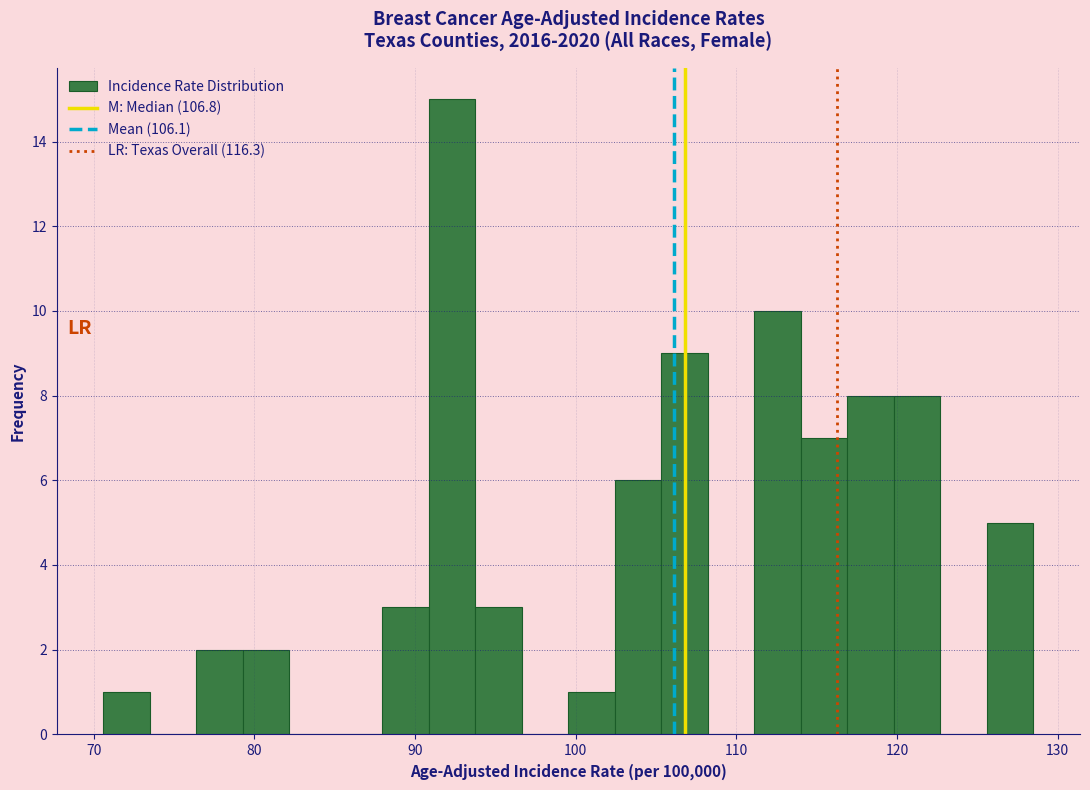

Around what value on the x-axis is the tallest bar? Give the approximate position of its centre, as read against the axis.

92